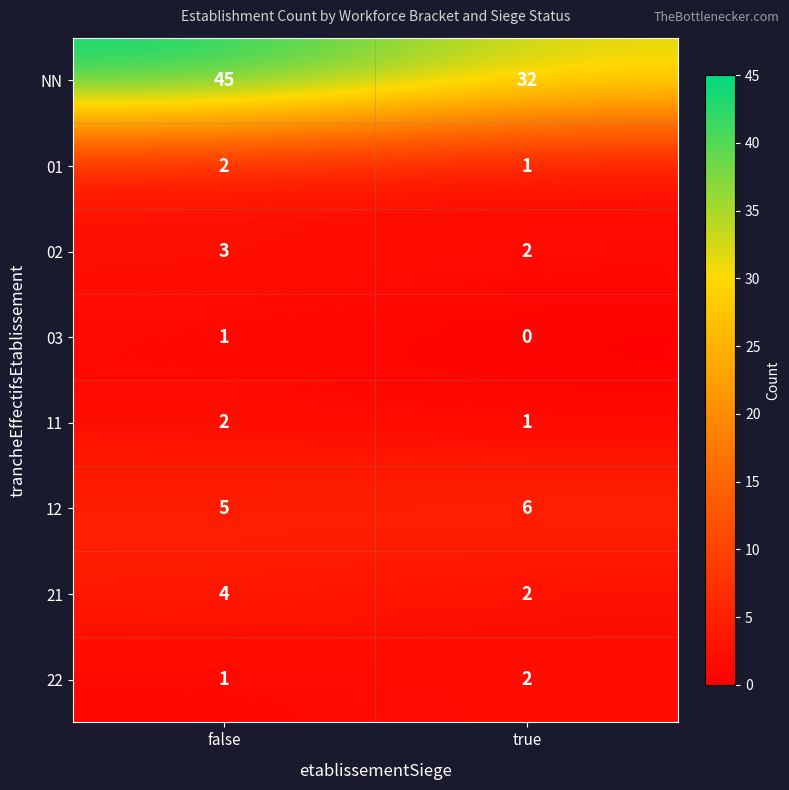

Which label corresponds to the smallest value in the chart?

true